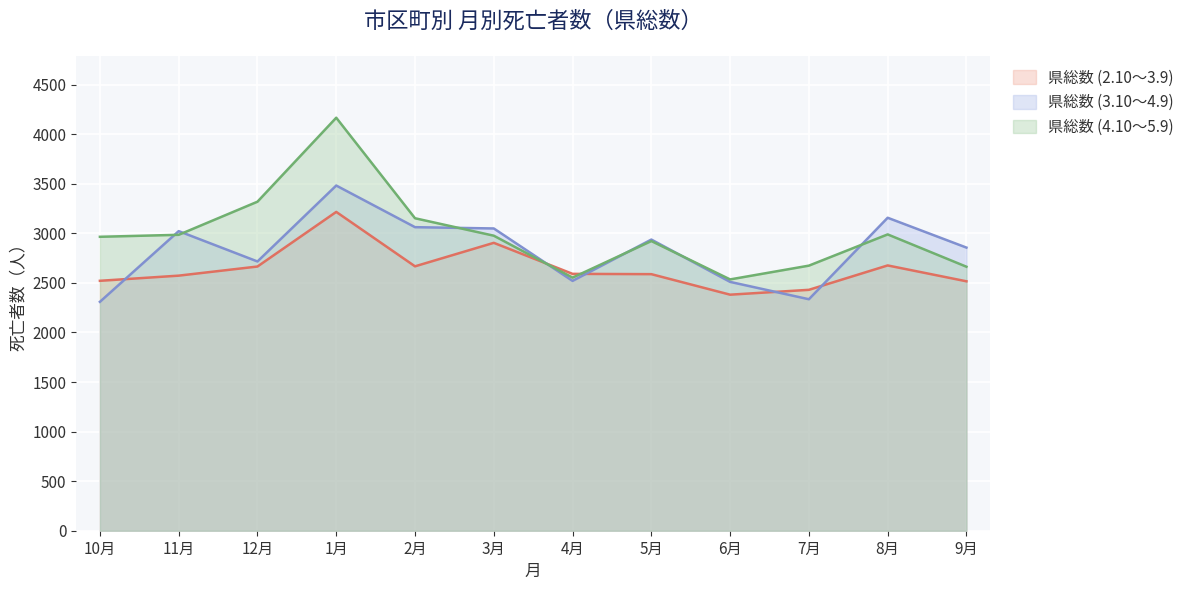

Rank the series by their maximum value, from lowest to highest.

県総数 (2.10～3.9), 県総数 (3.10～4.9), 県総数 (4.10～5.9)